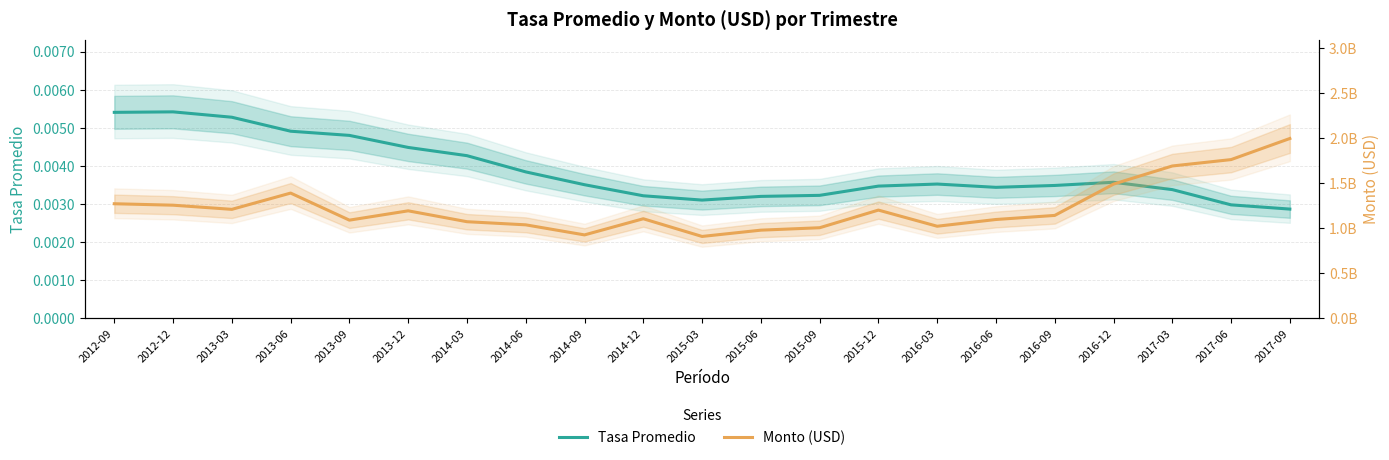

How many lines are shown in the chart?

2